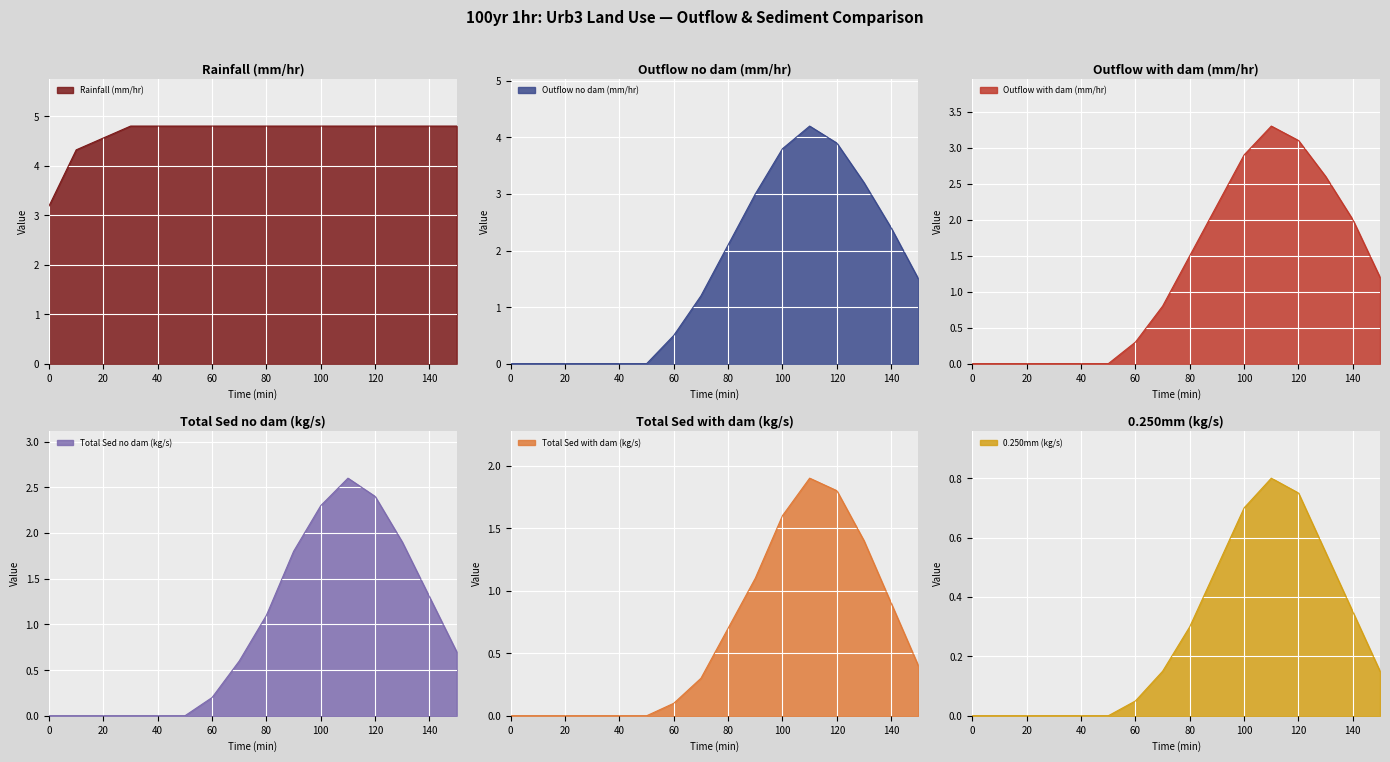

How many series are shown in this chart?

6